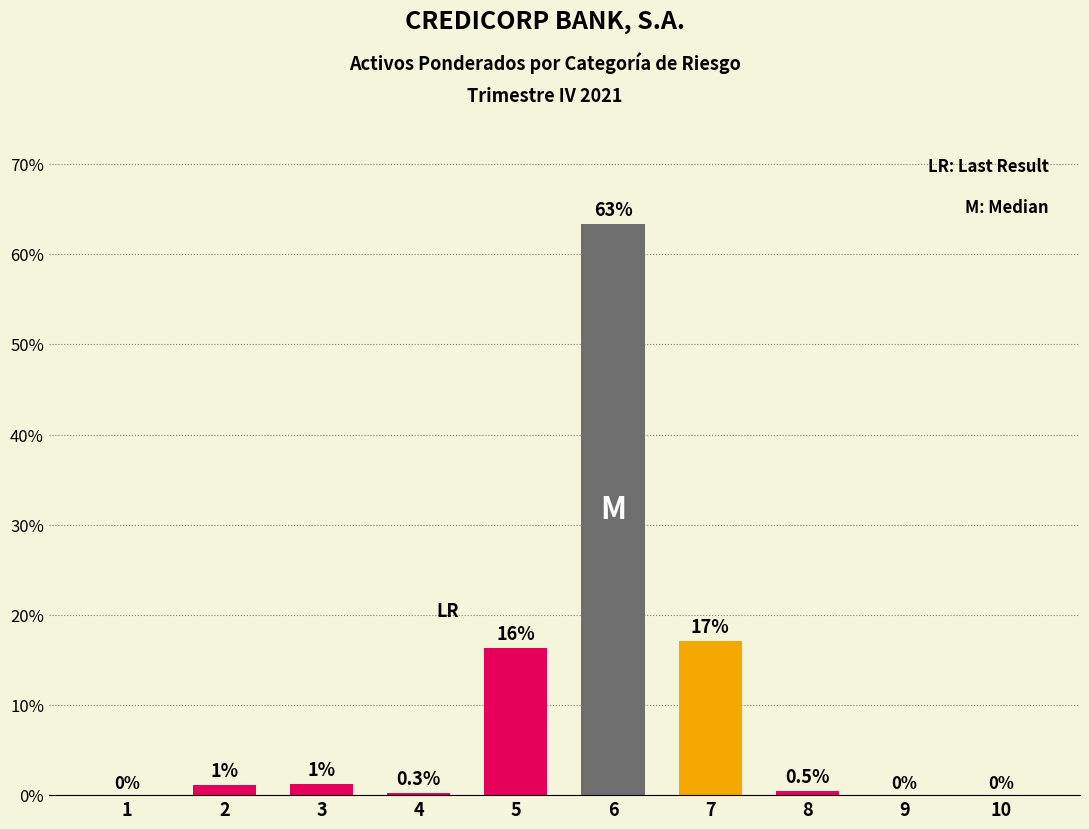

At which label is the value closest to 31?

7